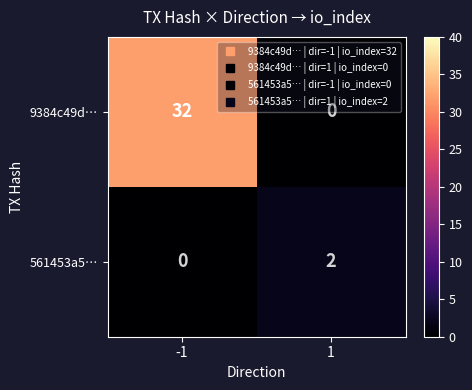

How many values in 9384c49d… are above zero?

1